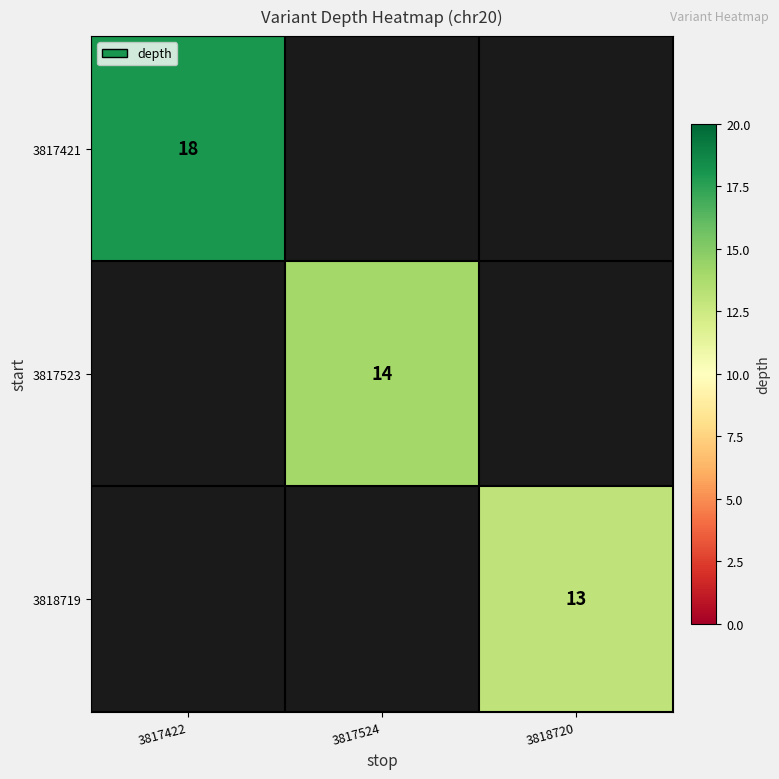

Between 3818720 and 3817422, which is larger?

3817422